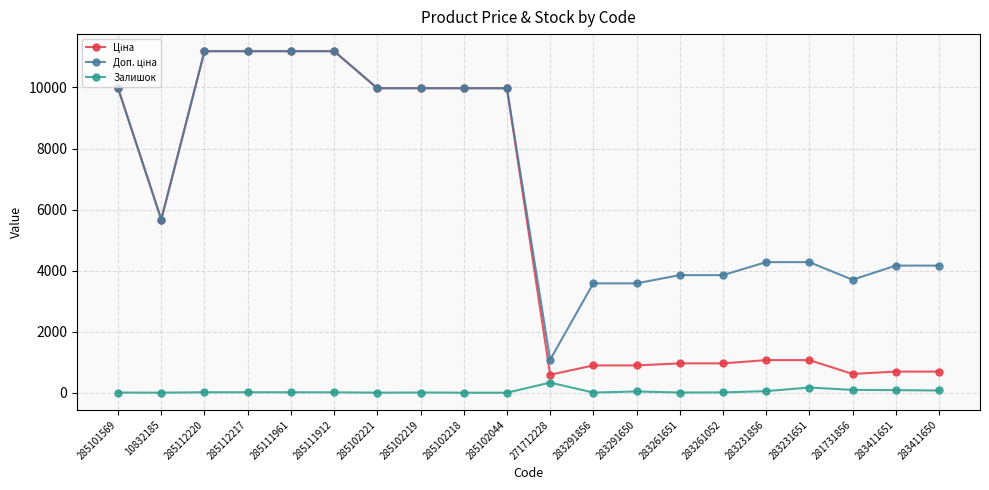

What is the total value across all series at 271712228?

2005.6